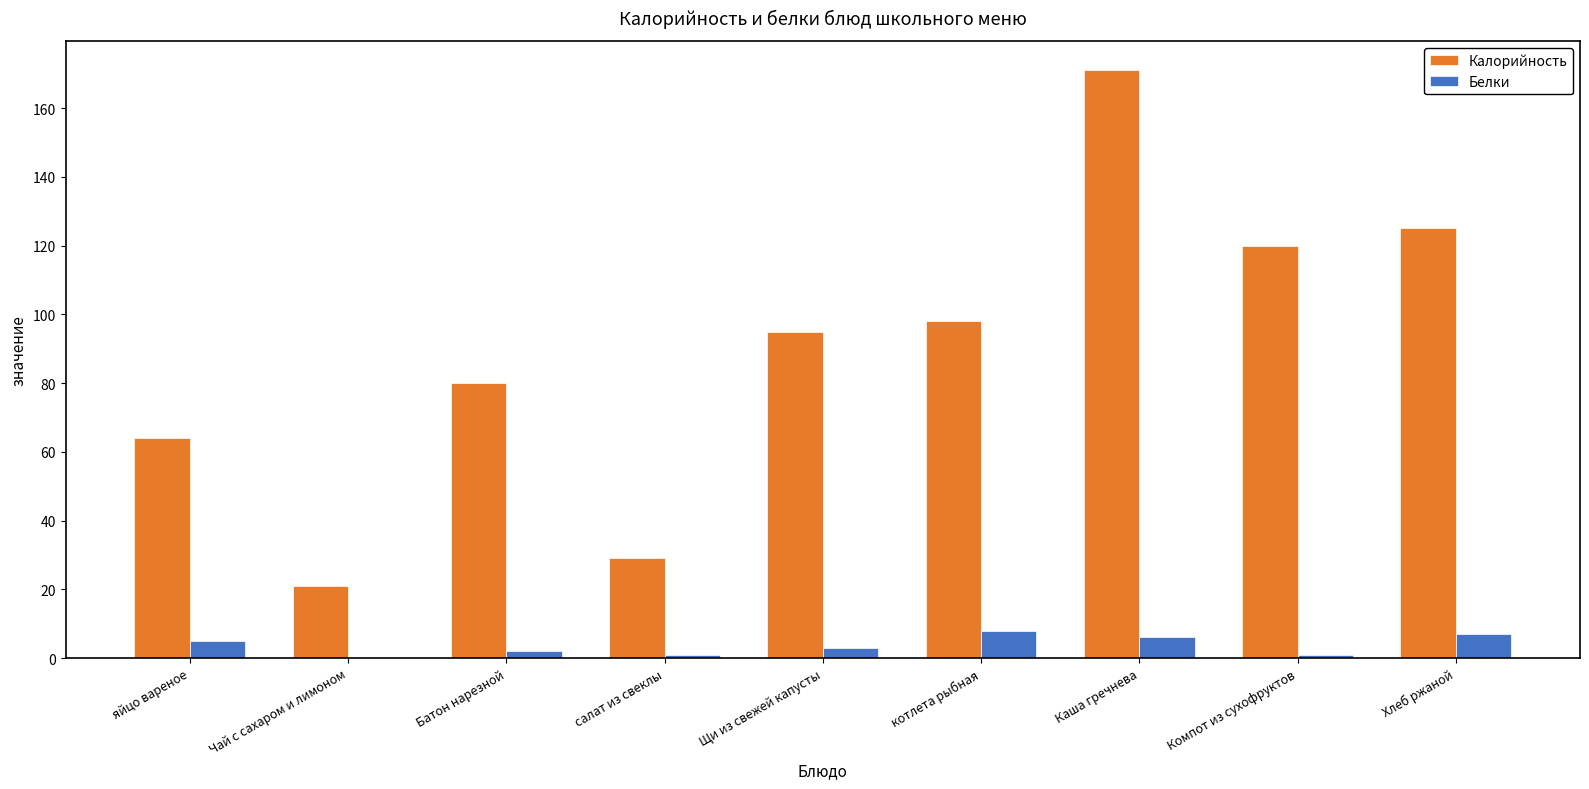

What are all the series names shown in the legend?

Калорийность, Белки